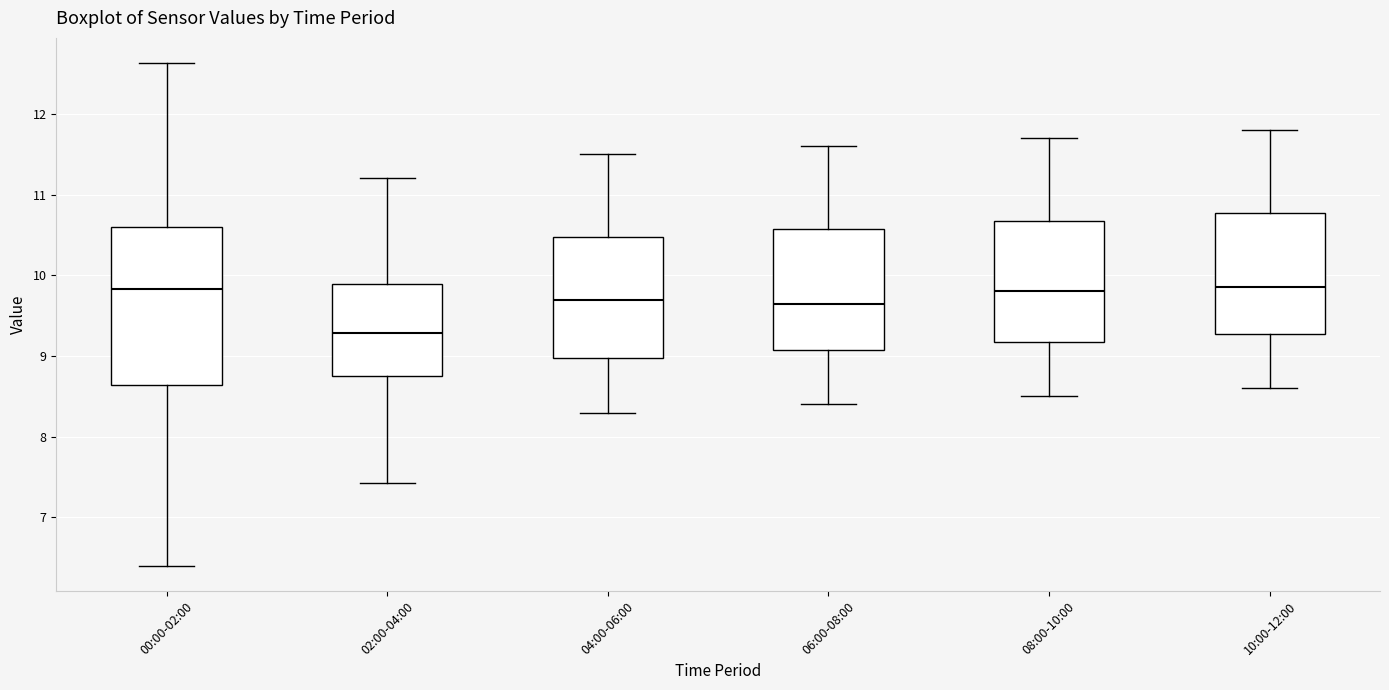

Comparing the boxes themselves (not the whiskers), which one is the tallest?

00:00-02:00